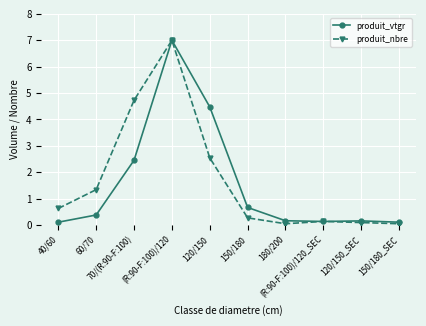

What is the maximum value shown in the chart?

7.0